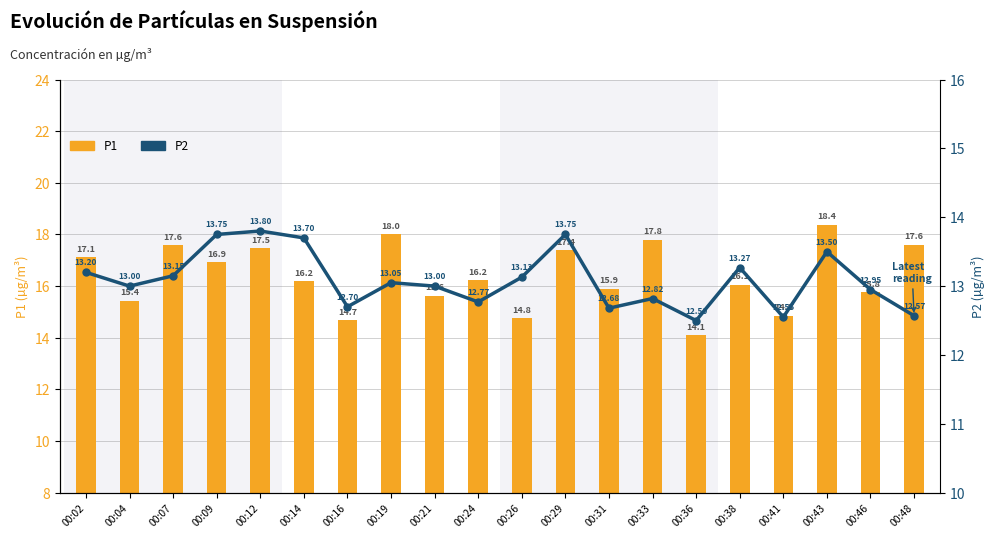

Is it true that P1 equals 18.4 at 00:43?

True